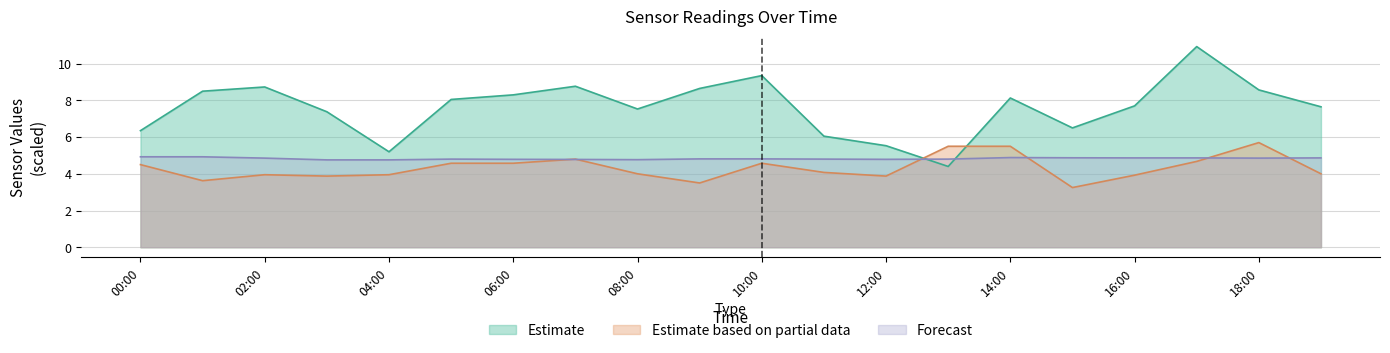

What is the highest value of the SDS_P1 series?

10.9